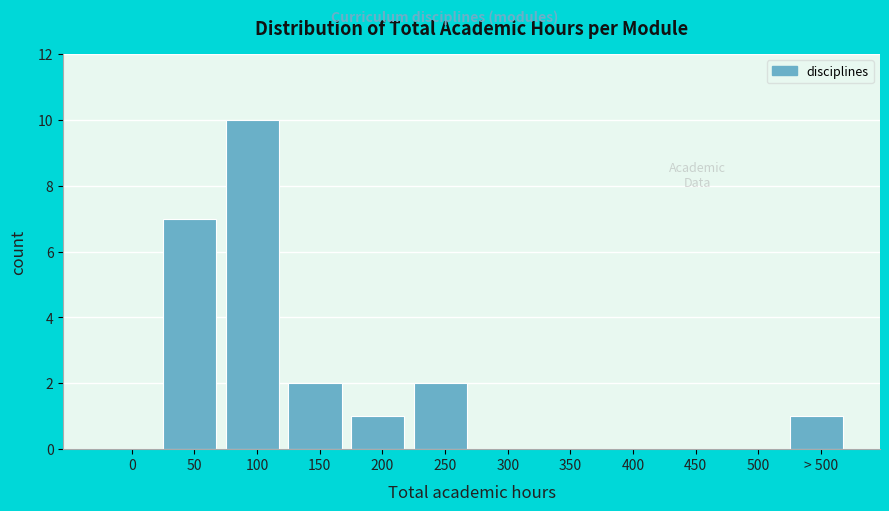

Reading left to right, transcribe all the data shown in this chart.

0=0	50=7	100=10	150=2	200=1	250=2	300=0	350=0	400=0	450=0	500=0	> 500=1